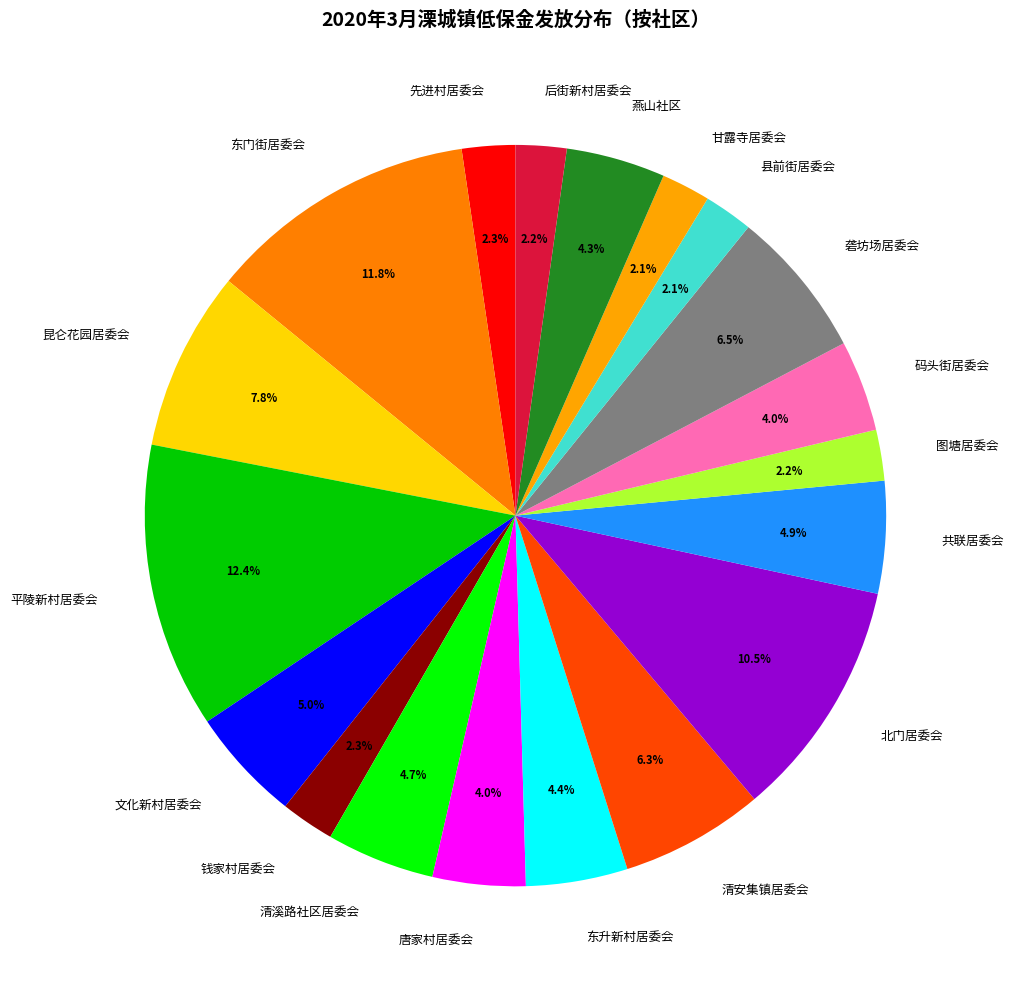

Which slice is the largest?

平陵新村居委会